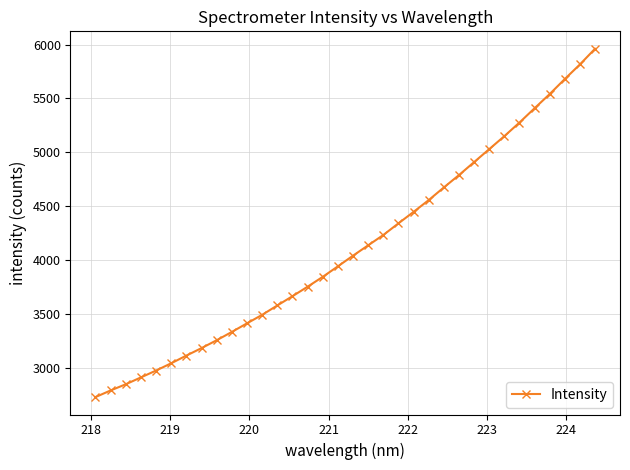

What is the difference between the second highest and second lowest values?

3025.0